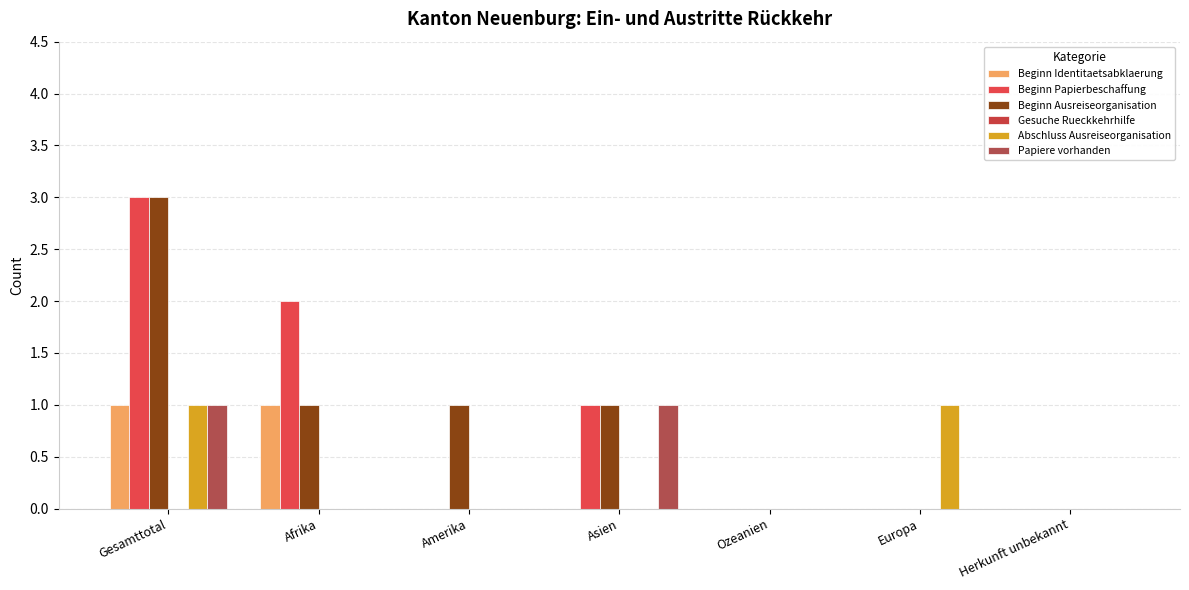

What is the label of the 2nd bar from the left?

Afrika